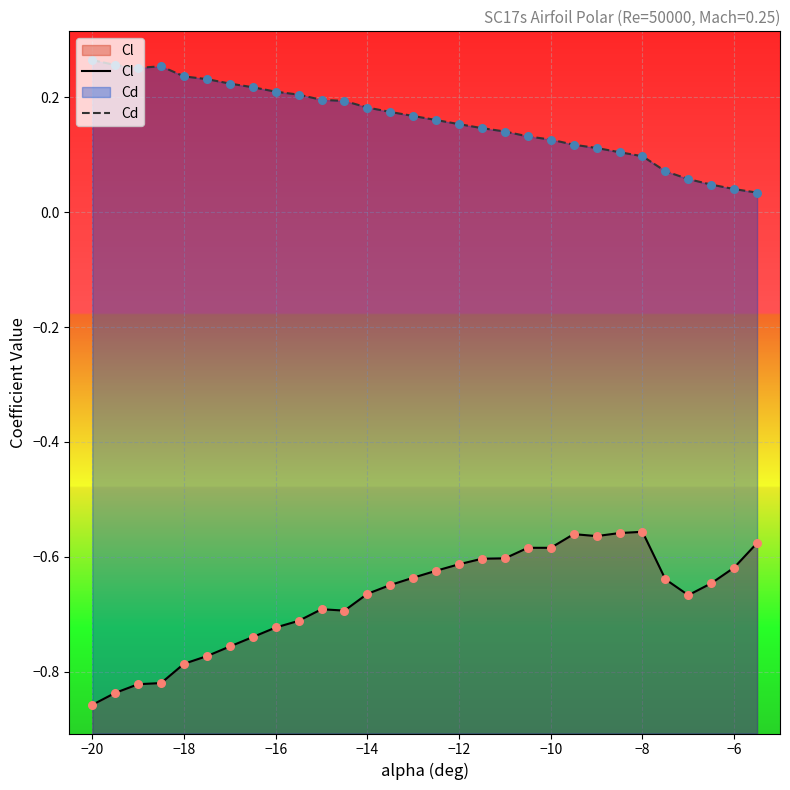

Which series has the largest total across all categories?

Cd